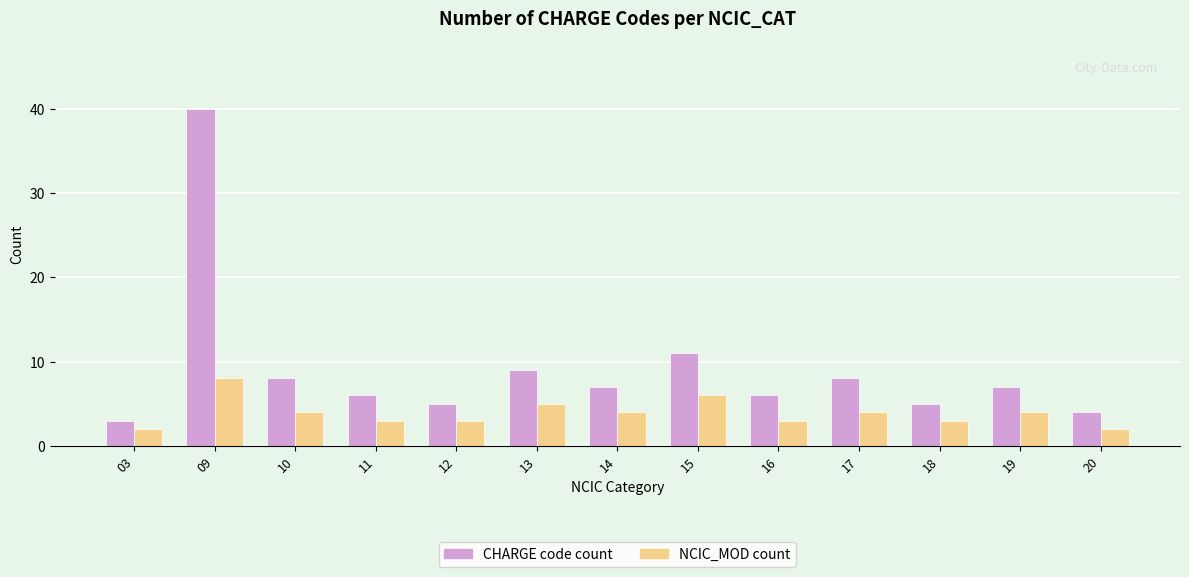

What is the difference between the maximum and second lowest values in the NCIC_MOD count series?

6